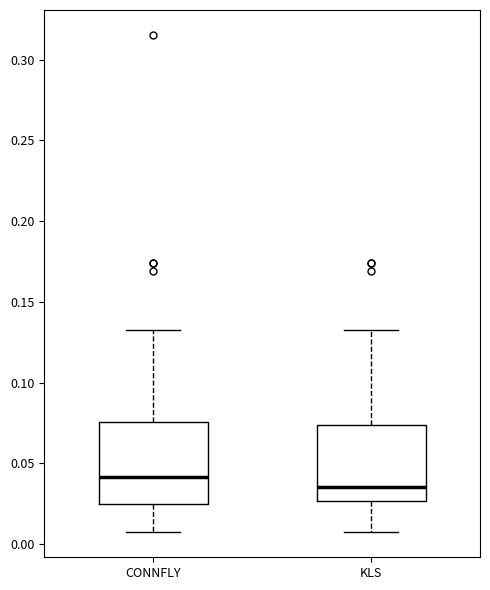

Reading left to right, transcribe this box plot: for each box, give where its median line is, the range the box spans, and where its two whiskers end, as read against the y-axis. The values are not printed on the chart, so give them approximately, as read against the axis.

CONNFLY: median 0.040, box 0.025 to 0.075, whiskers 0.005 to 0.135
KLS: median 0.035, box 0.025 to 0.075, whiskers 0.005 to 0.135